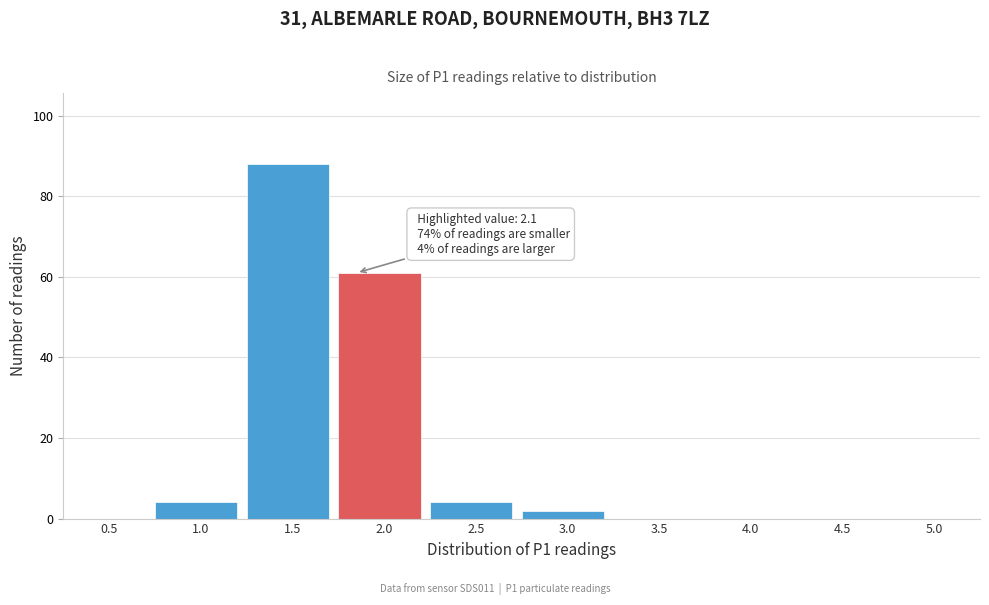

Reading right to left, extract all data points from this chart.

5.0=0	4.5=0	4.0=0	3.5=0	3.0=2	2.5=4	2.0=61	1.5=88	1.0=4	0.5=0